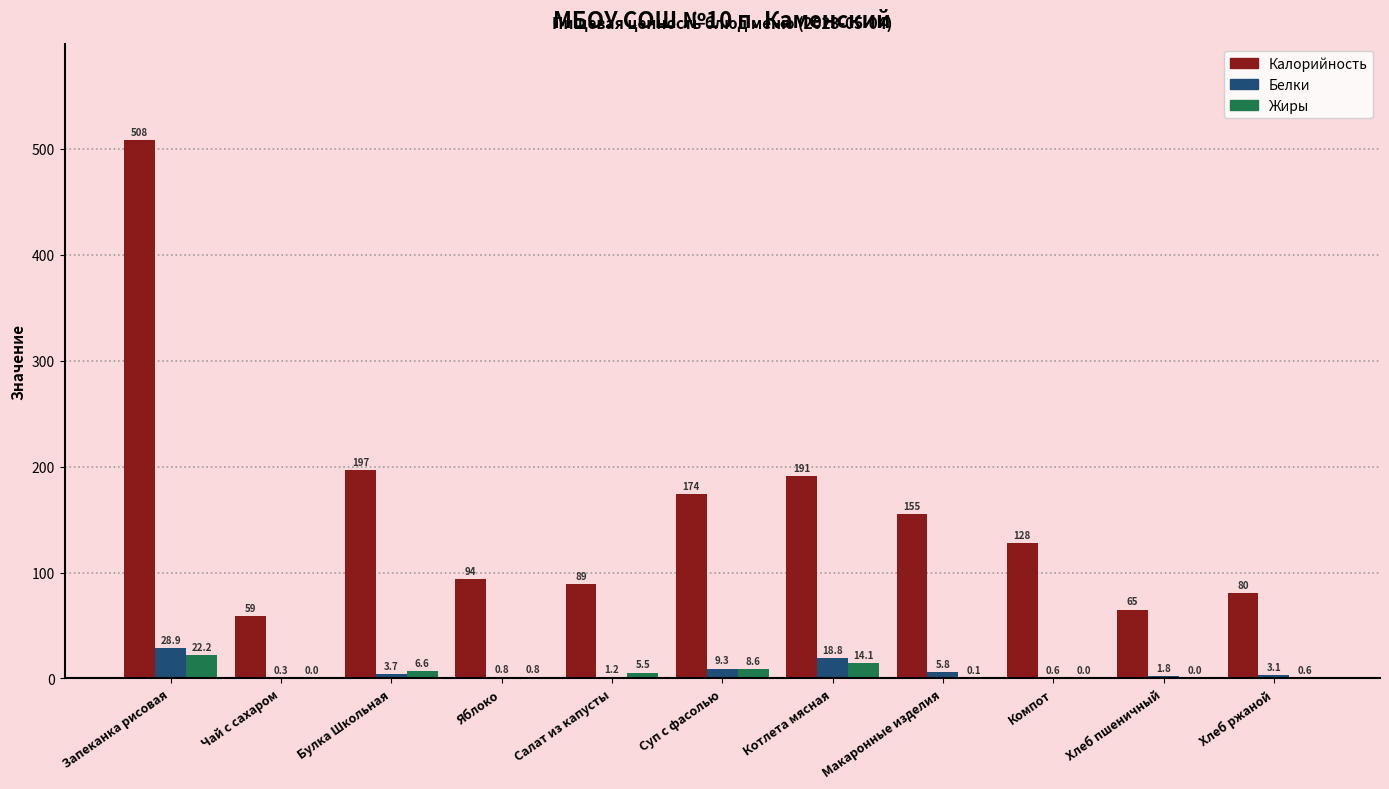

Are the bars grouped side by side (vs. stacked)?

Yes